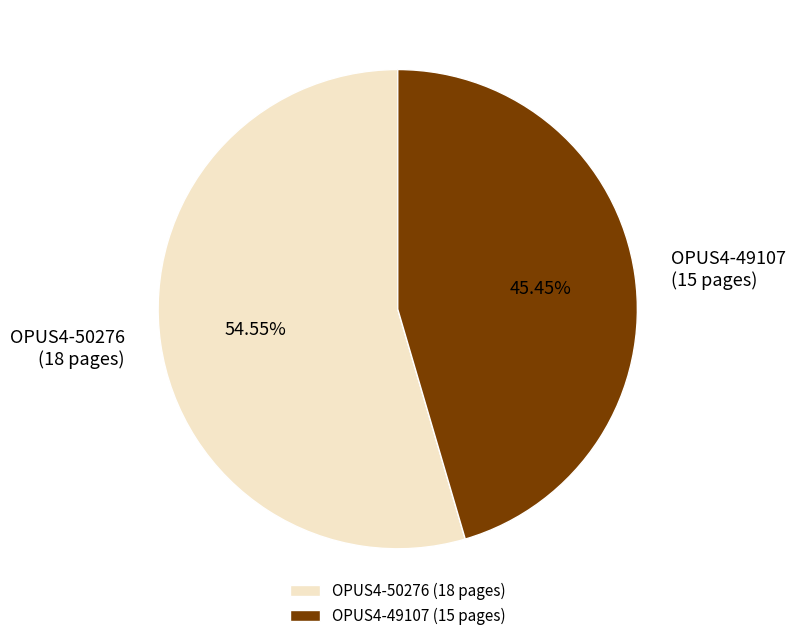

Rank the categories by value from highest to lowest.

OPUS4-50276, OPUS4-49107